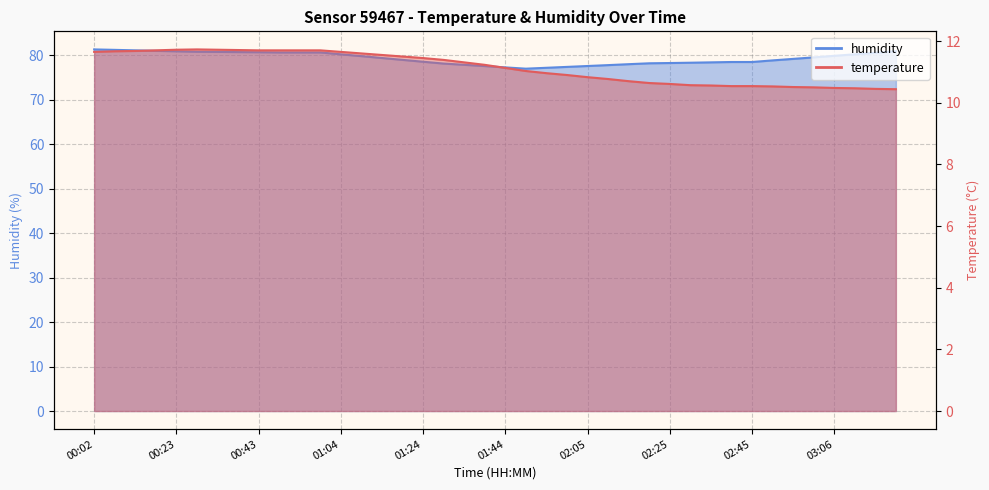

True or false: temperature and humidity intersect in this chart.

False